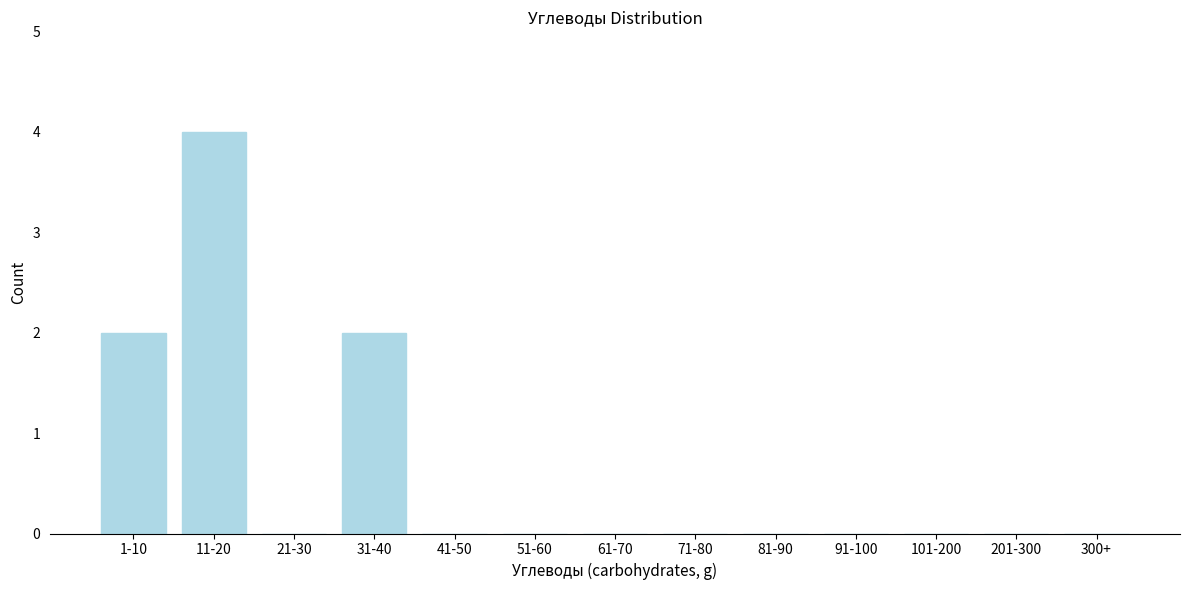

The value at 71-80 is 0. True or false?

True